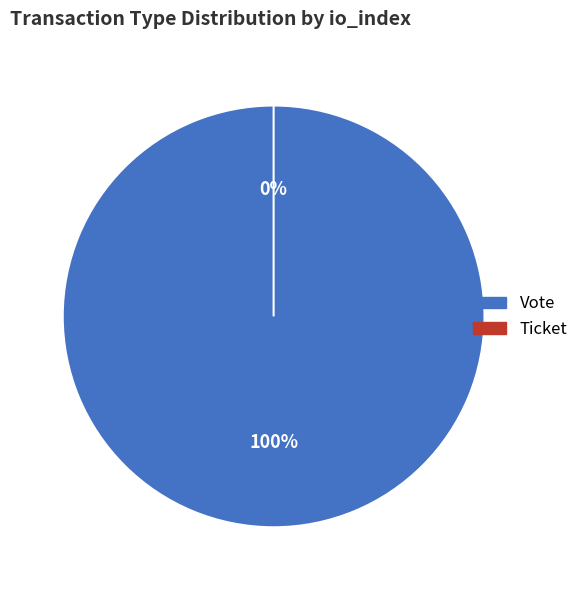

To the nearest percent, what percentage of the pie is Vote?

100%